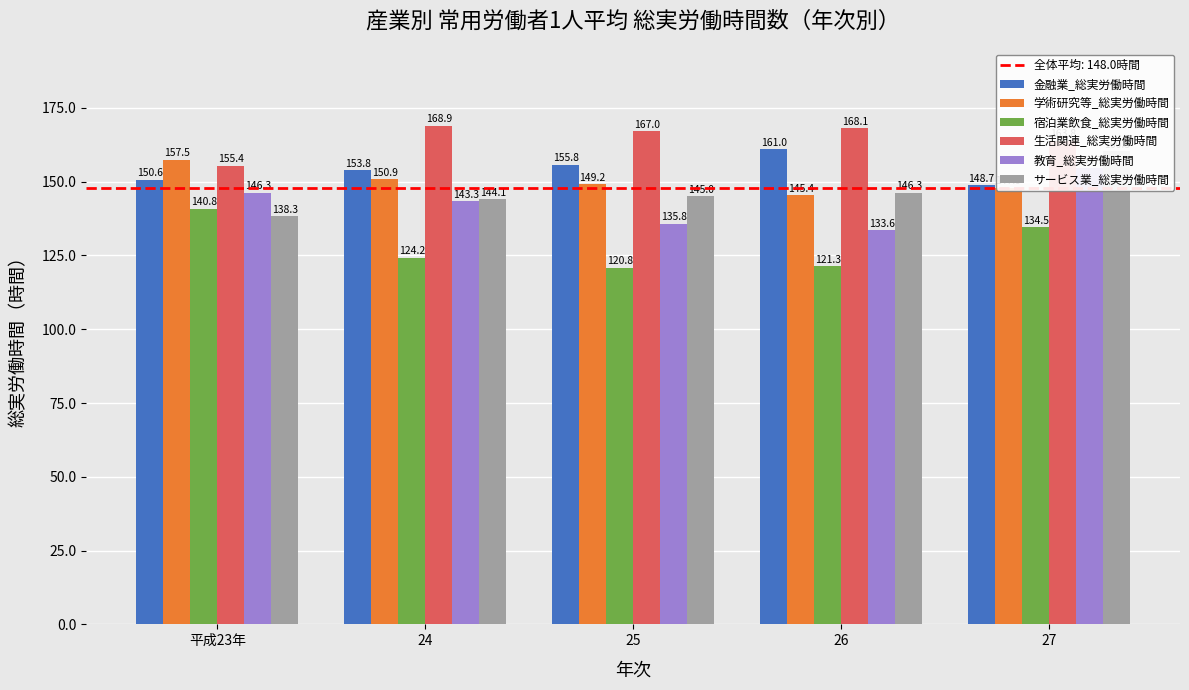

What value does the 金融業_総実労働時間 series have at 25?

155.8